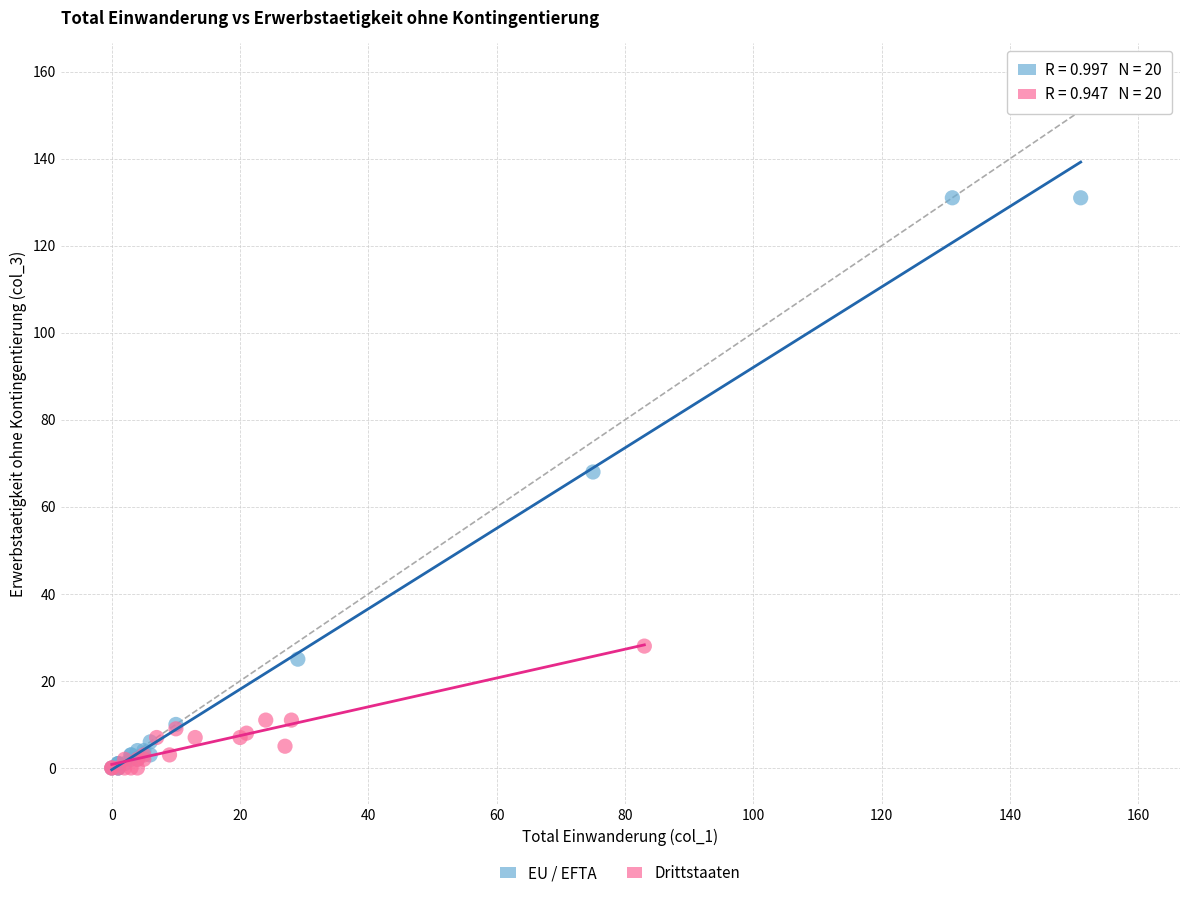

Which series has the largest Y range (max minus min)?

EU / EFTA